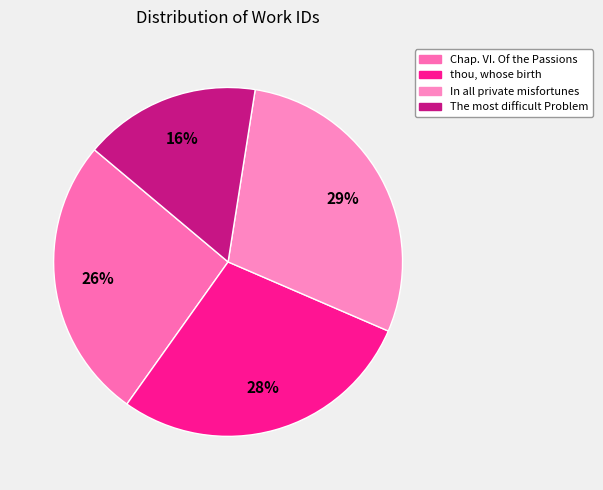

Which has a higher value, In all private misfortunes or Chap. VI. Of the Passions?

In all private misfortunes